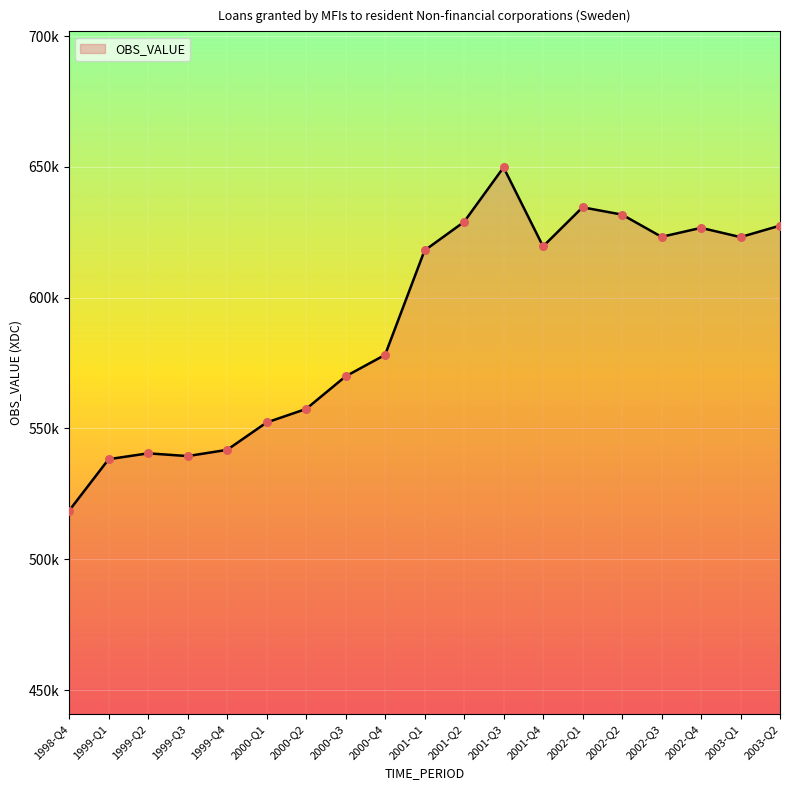

What is the change in value from 2000-Q4 to 2001-Q2?

+50817